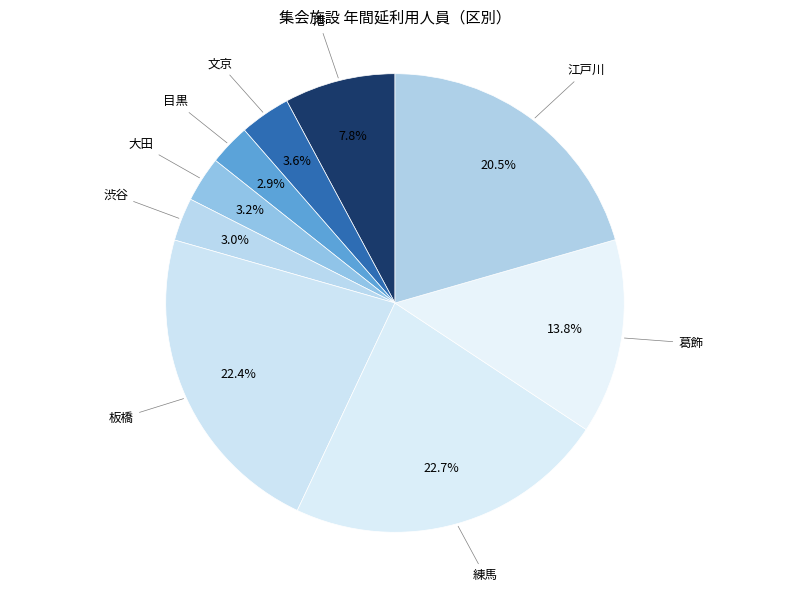

How many slices are in this pie chart?

9